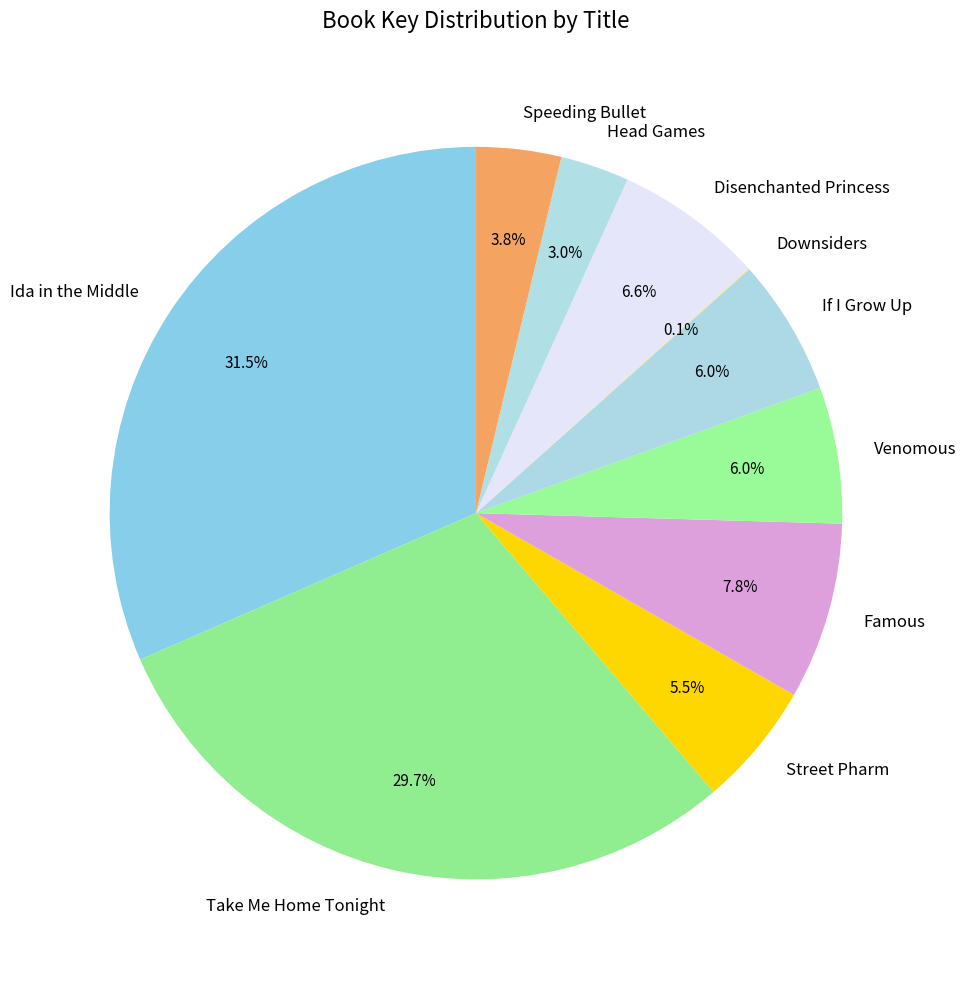

Which has a higher value, If I Grow Up or Famous?

Famous